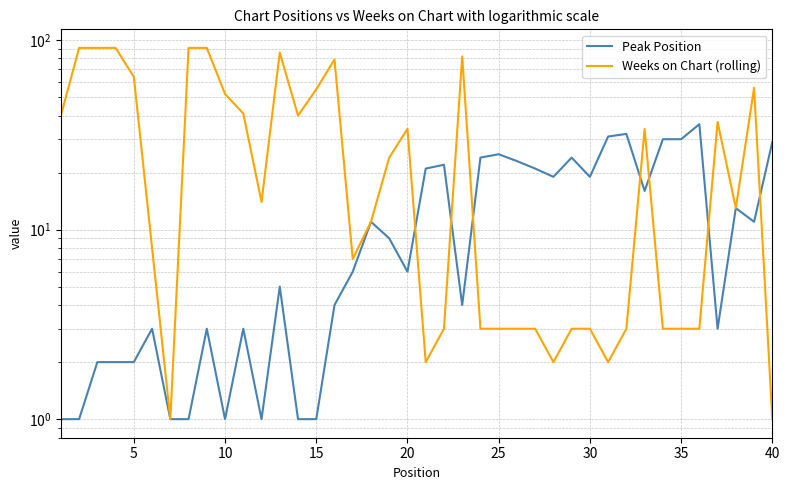

List the series in order of their peak value, lowest first.

Peak Position, Weeks on Chart (rolling)